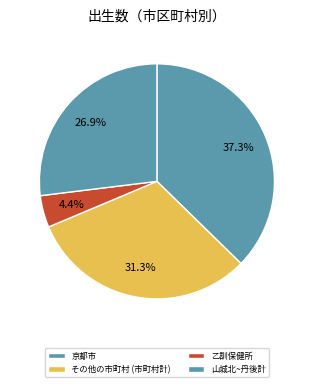

Count the number of slices in the pie.

4